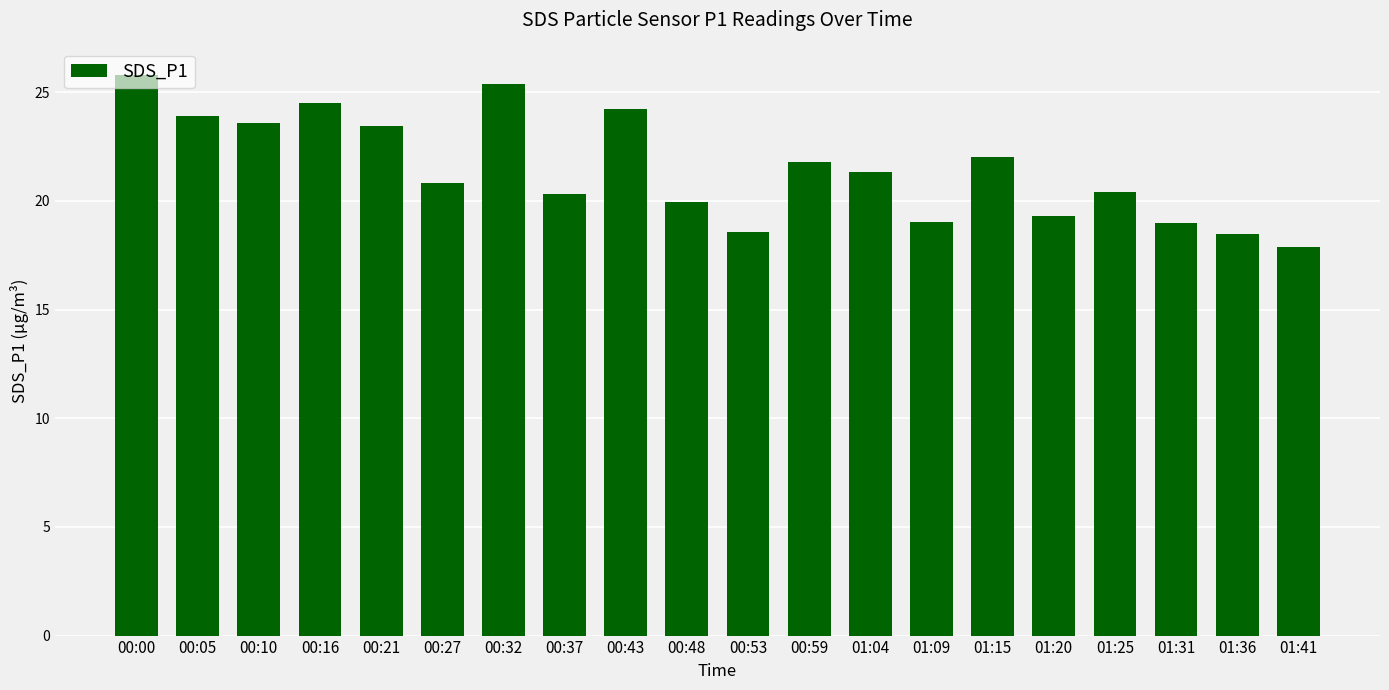

What is the difference between the second highest and minimum values?

7.5